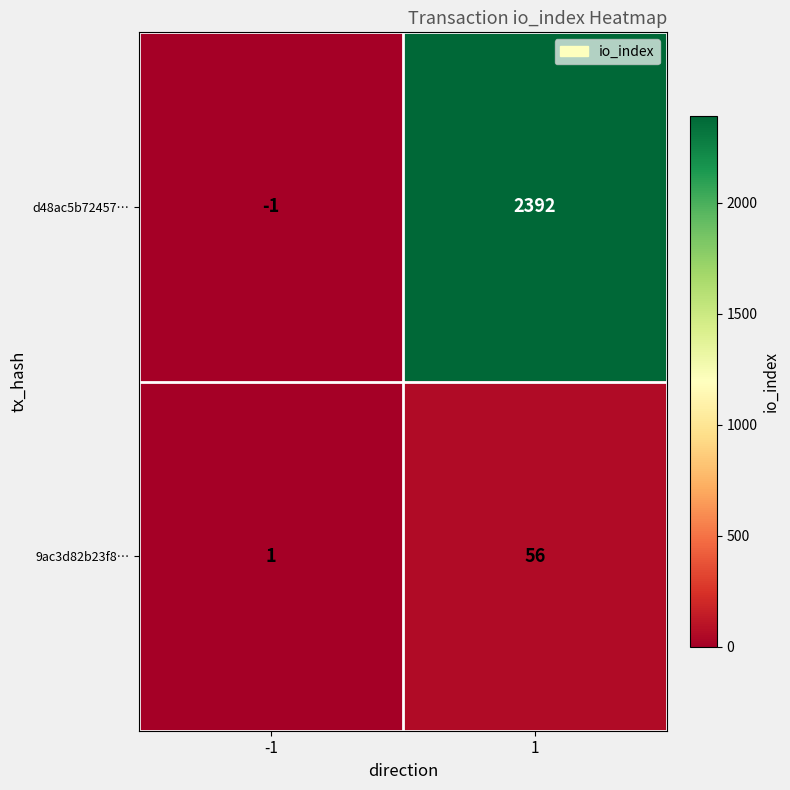

Reading right to left, extract all data points from this chart.

d48ac5b72457…: 1=2392	-1=-1
9ac3d82b23f8…: 1=56	-1=1